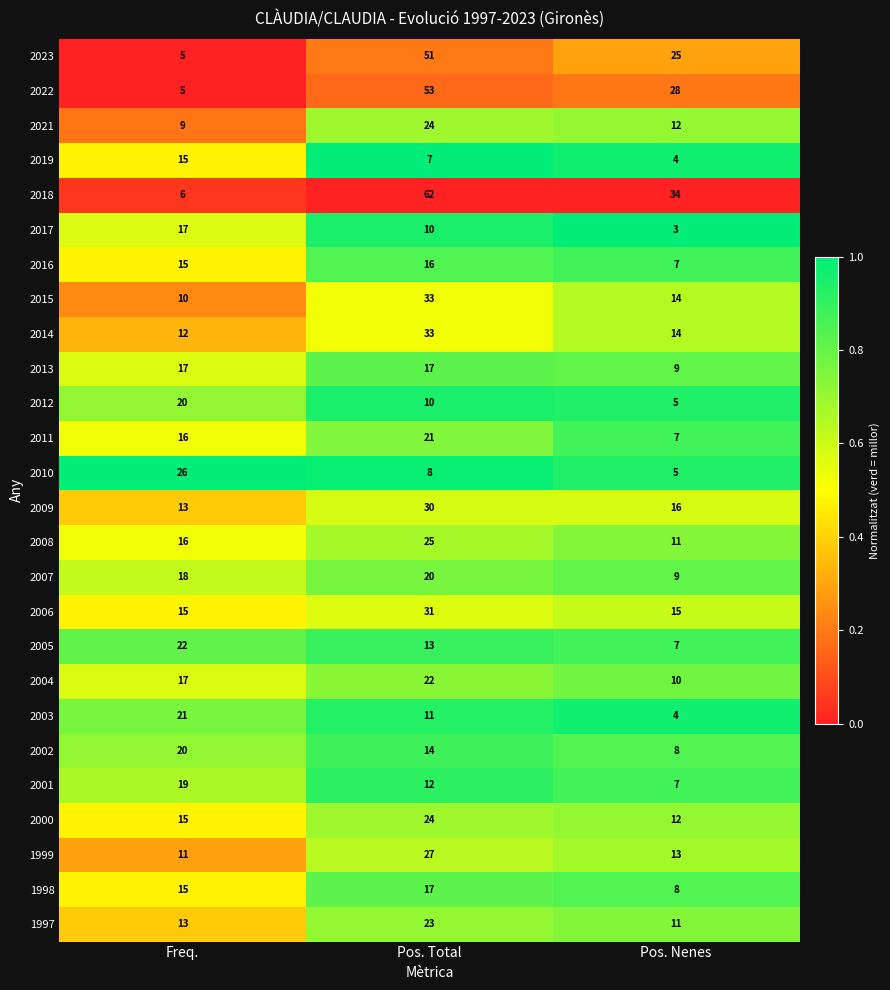

Where is 2009 nearest to the value 21?

Pos. Nenes